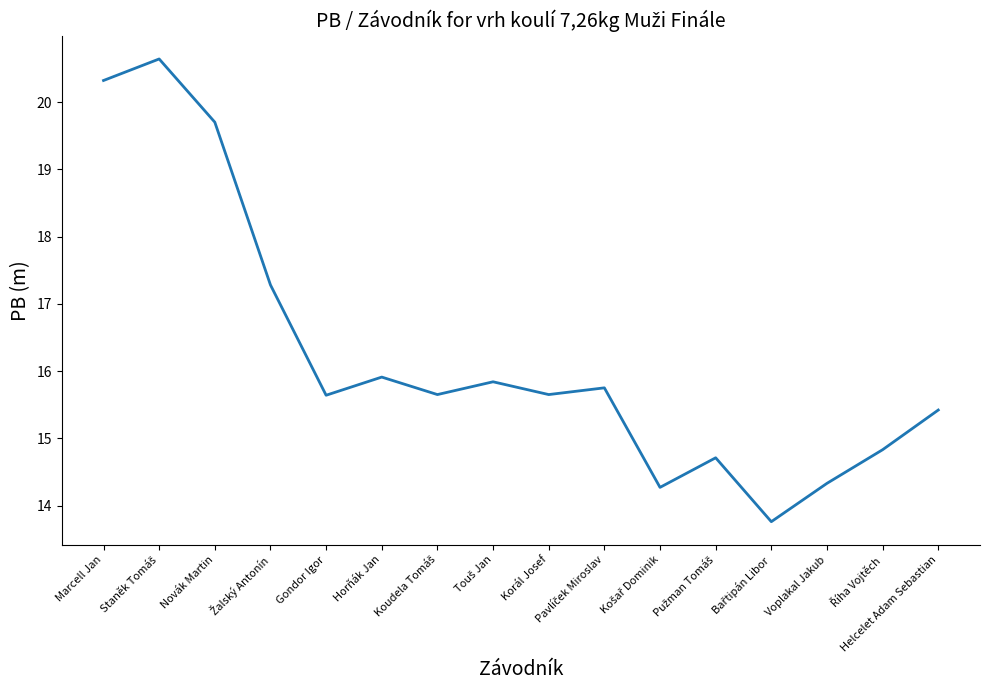

At which label does the data first exceed 15?

Marcell Jan